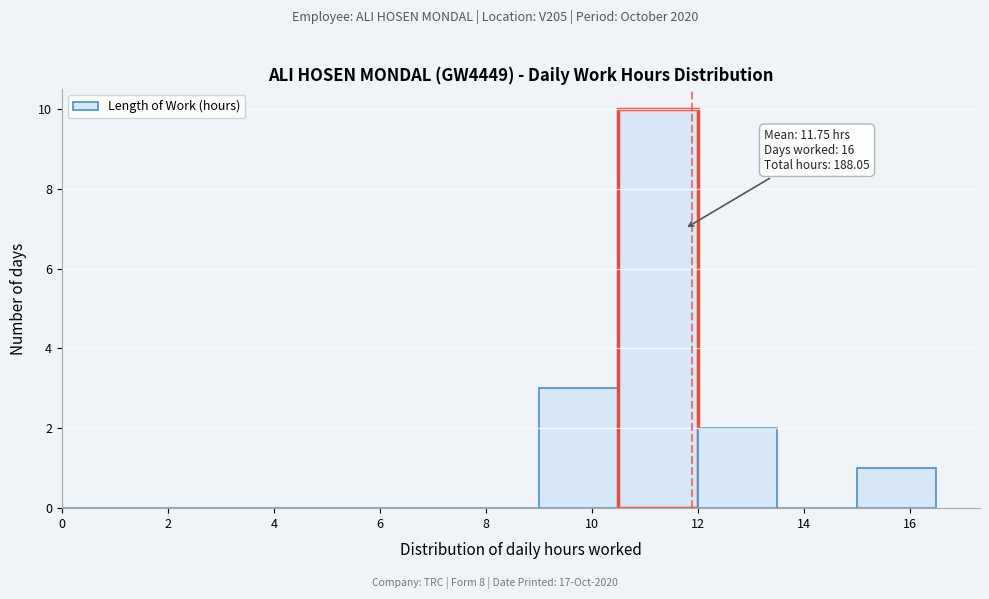

Over which range of the x-axis is the bar tallest?

10.5 to 12.0